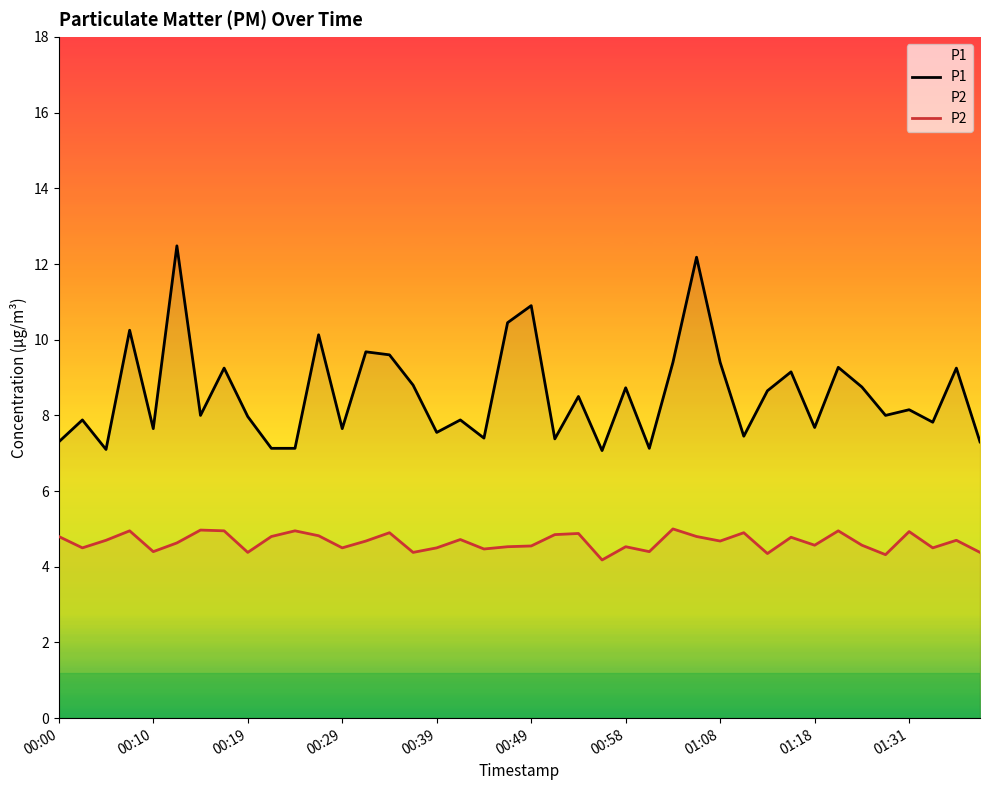

True or false: P1 and P2 cross at least once.

False